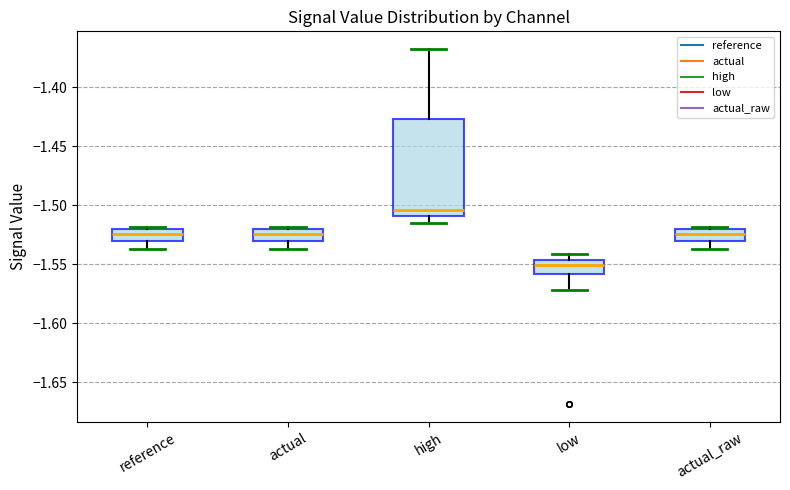

Which box's median line is the lowest?

low